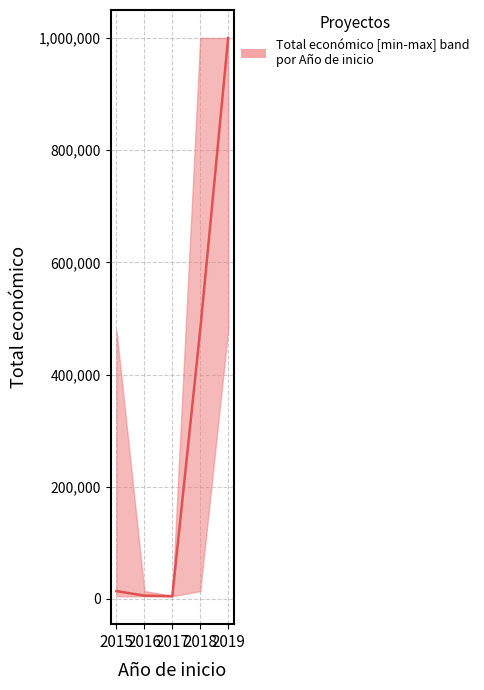

The value at 2019 is 675308. True or false?

False